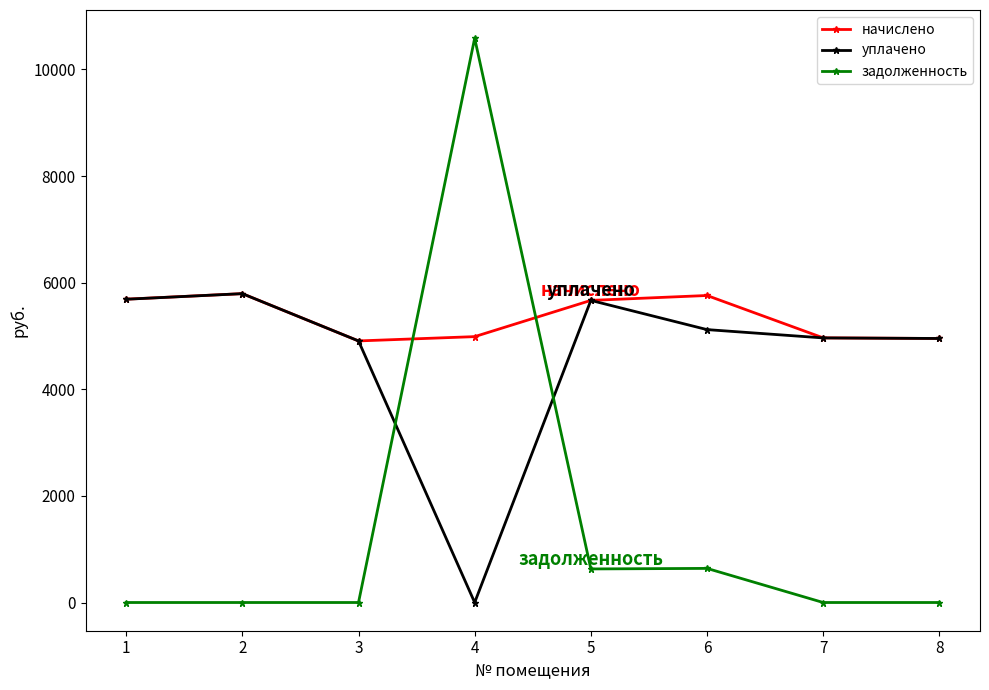

True or false: задолженность has a value of 0.0 at 3.

True